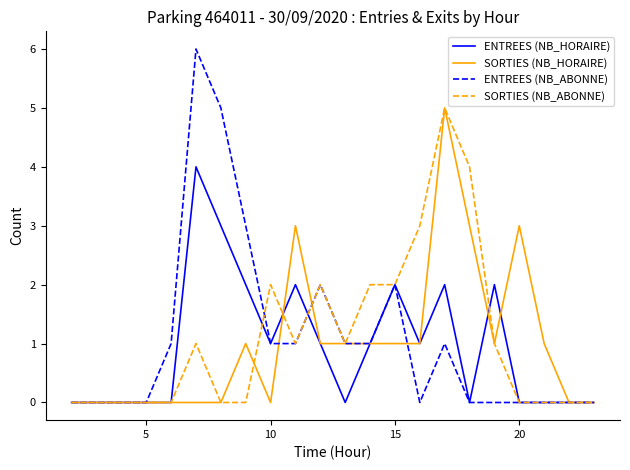

Which series has the largest range (max minus min)?

ENTREES (NB_ABONNE)